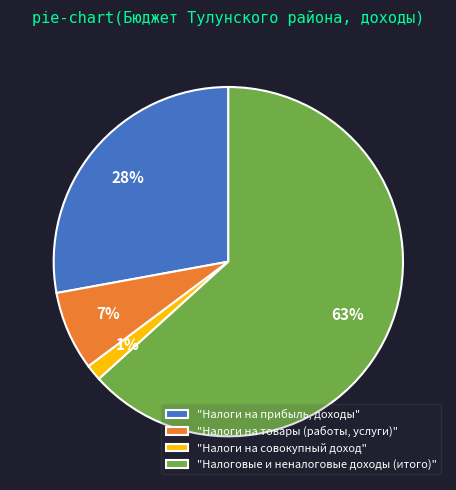

How many slices are in this pie chart?

4